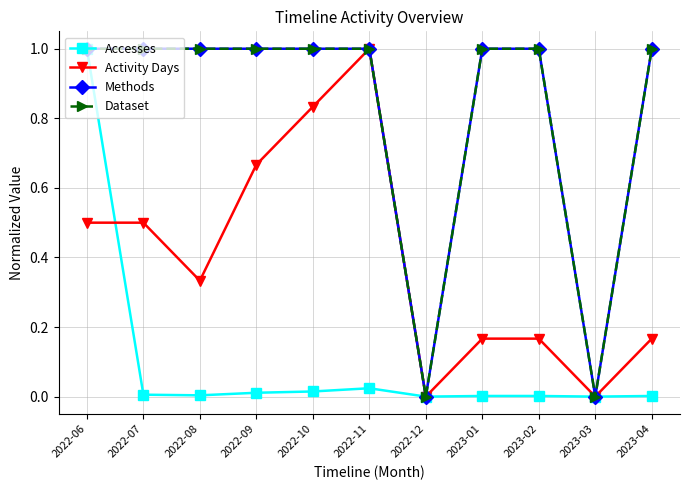

Reading left to right, extract all data points from this chart.

Accesses: 1.0	0.0	0.0	0.0	0.0	0.0	0.0	0.0	0.0	0.0	0.0
Activity Days: 0.5	0.5	0.3	0.7	0.8	1.0	0.0	0.2	0.2	0.0	0.2
Methods: 1.0	1.0	1.0	1.0	1.0	1.0	0.0	1.0	1.0	0.0	1.0
Dataset: 1.0	1.0	1.0	1.0	1.0	1.0	0.0	1.0	1.0	0.0	1.0